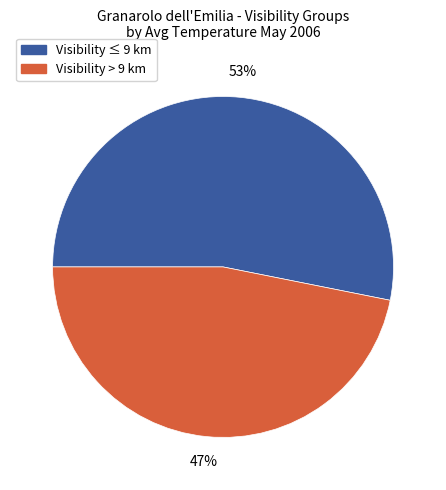

To the nearest percent, what is the average slice percentage?

50%